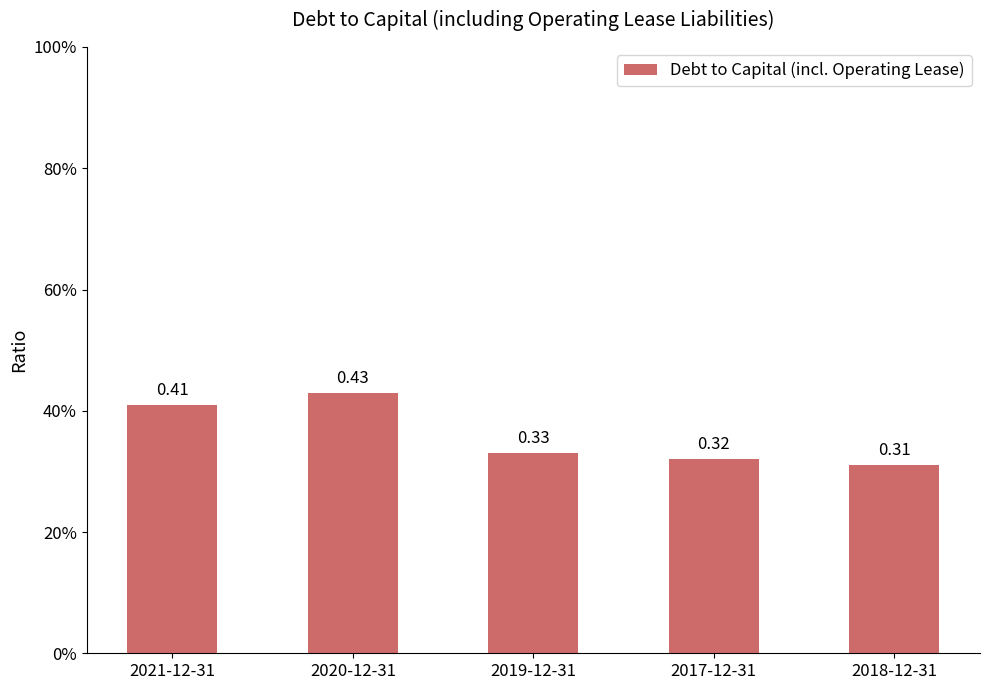

Are the bars horizontal?

No